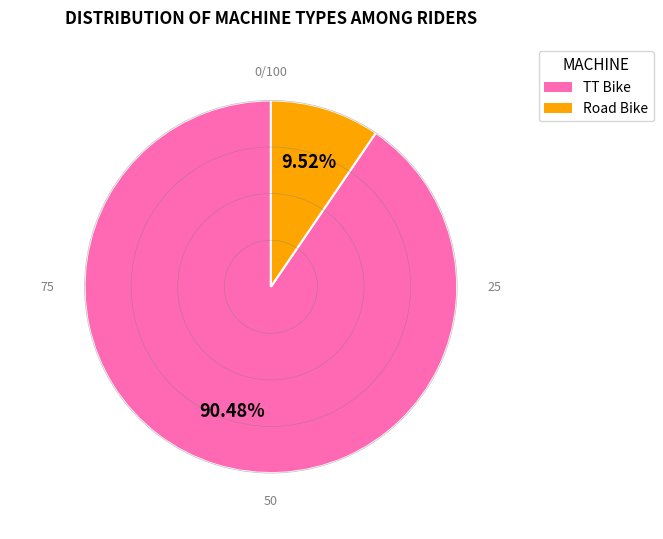

How many slices are in this pie chart?

2